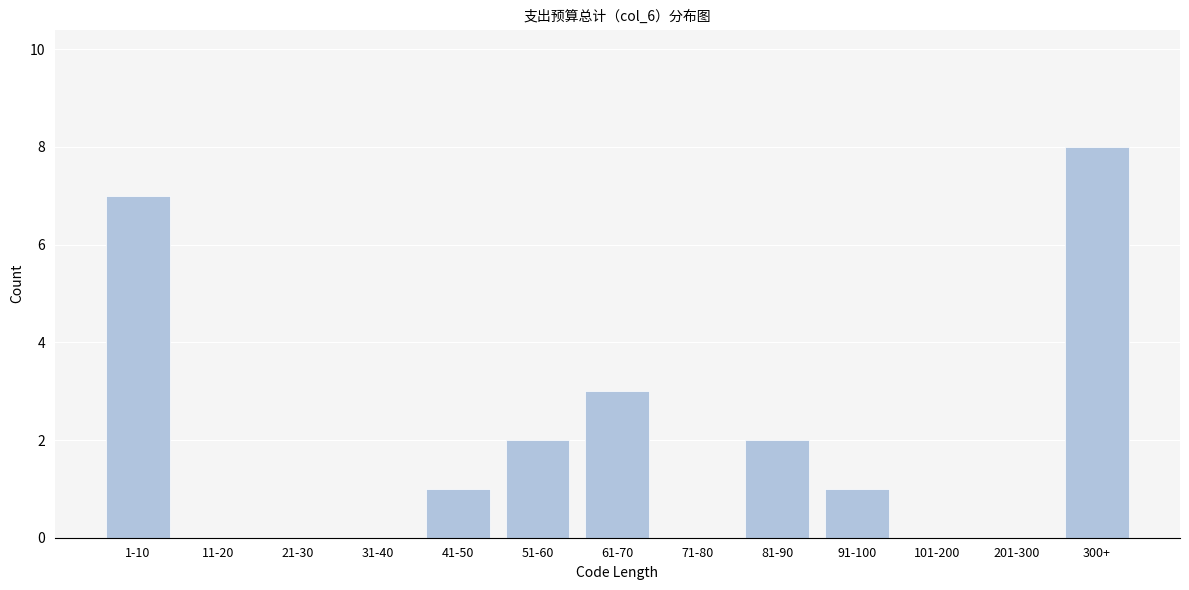

Reading left to right, what are all the values shown in this chart?

1-10=7	11-20=0	21-30=0	31-40=0	41-50=1	51-60=2	61-70=3	71-80=0	81-90=2	91-100=1	101-200=0	201-300=0	300+=8